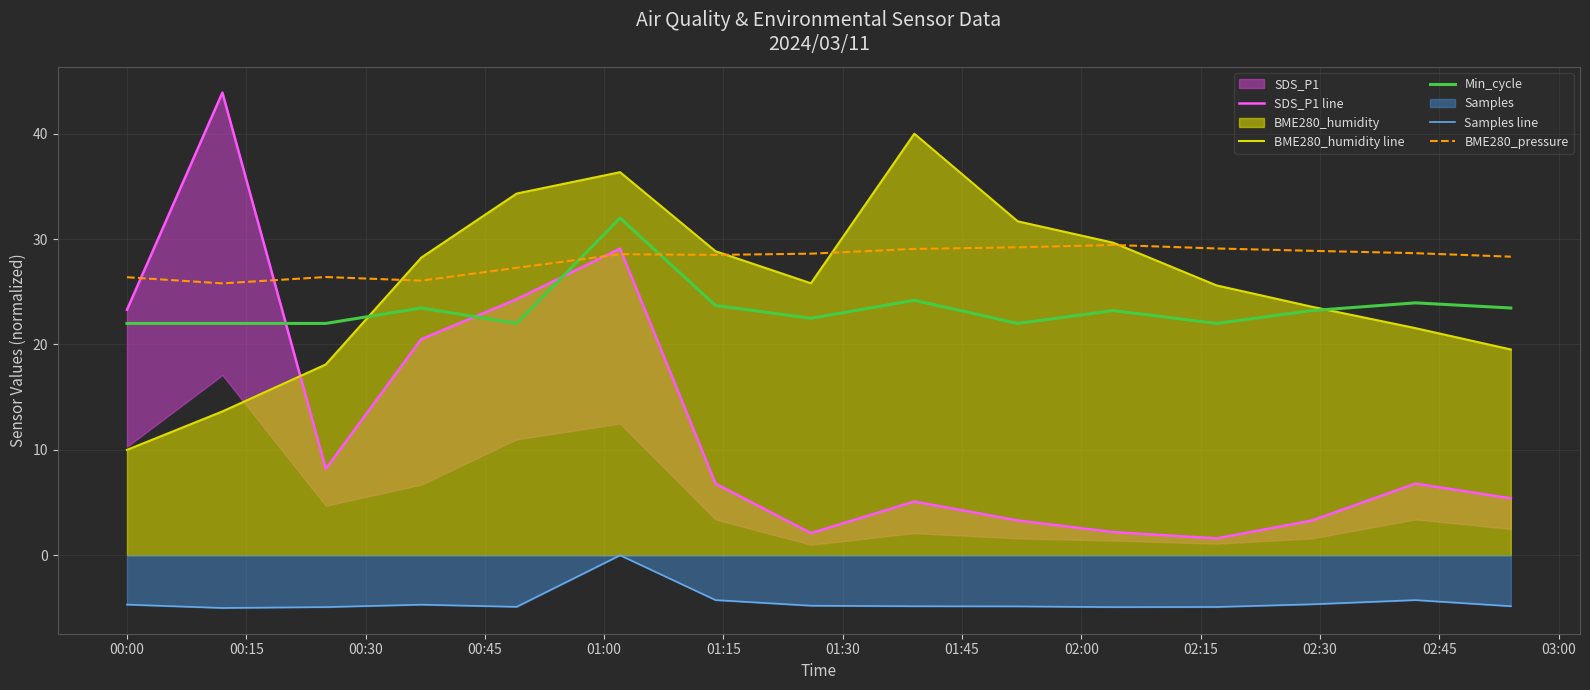

What is the sum of all SDS_P1 line values?

185.9